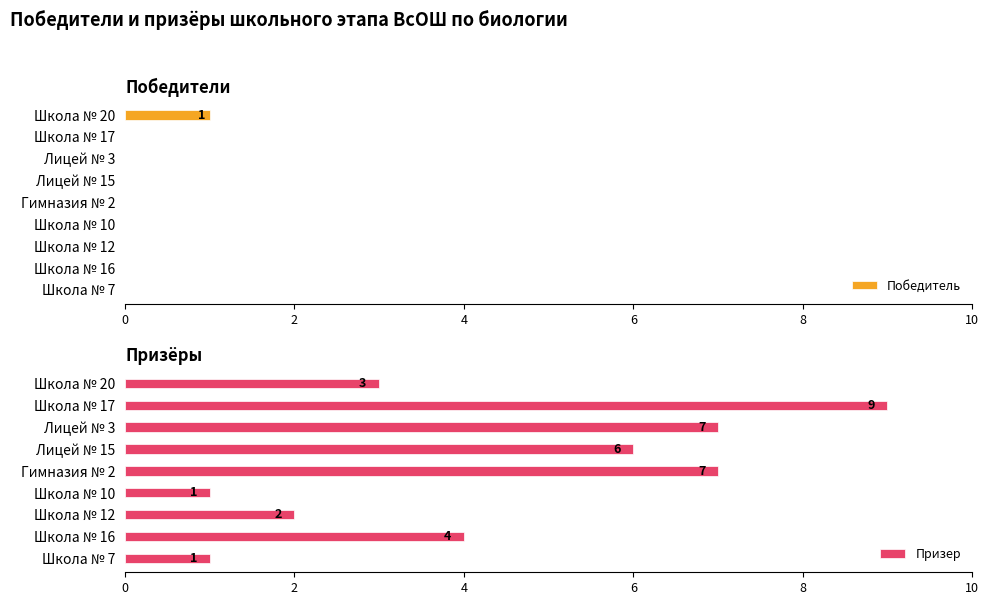

How many bars are there in each group?

2